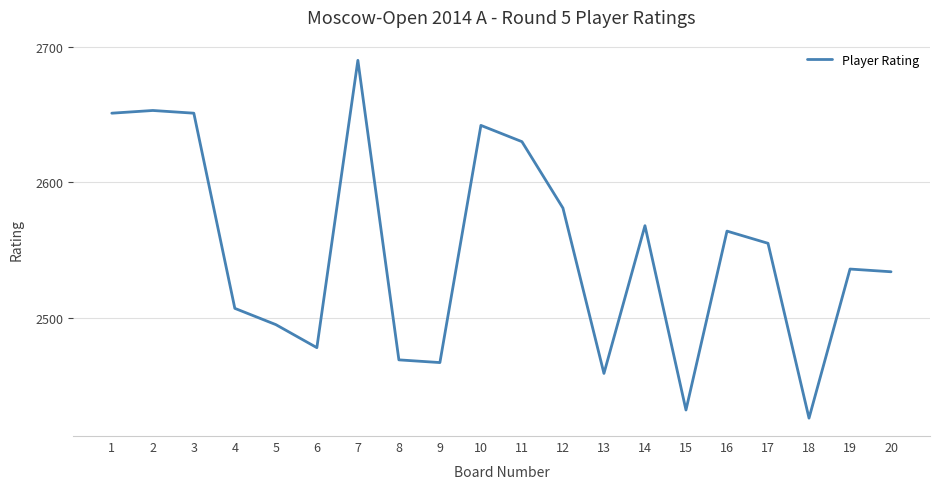

What is the sum of the values at 18 and 10?

5068